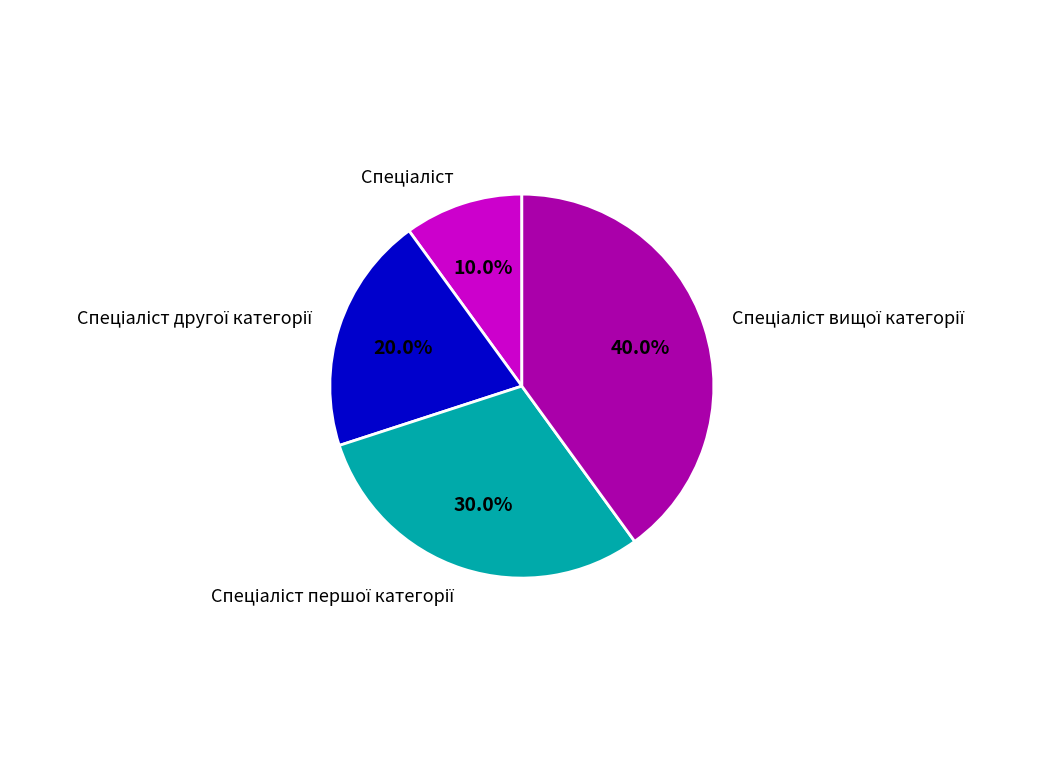

Is there a majority slice in this chart?

No